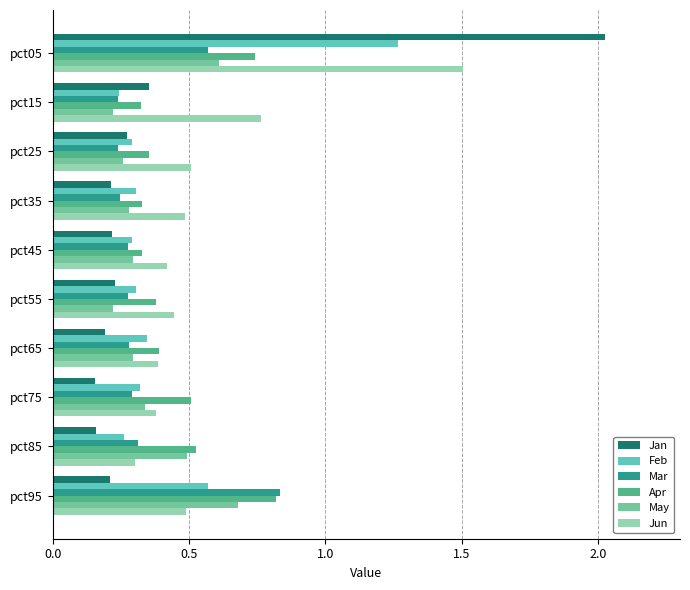

What is the sum of all May values?

3.7